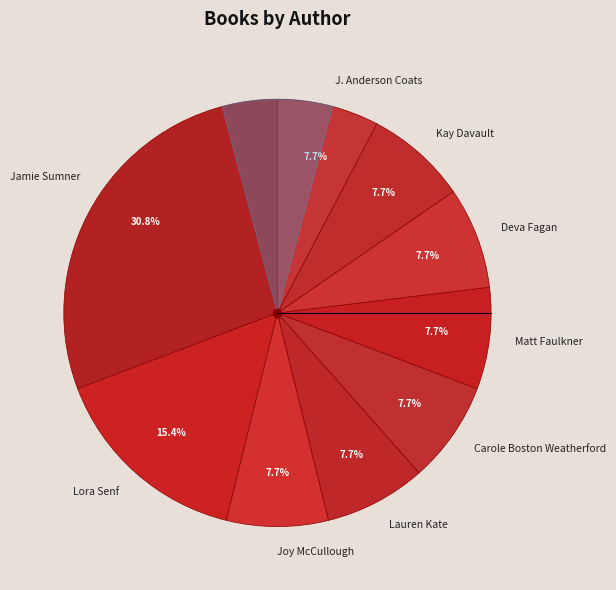

Is the sum of Lora Senf and Jamie Sumner greater than half?

No